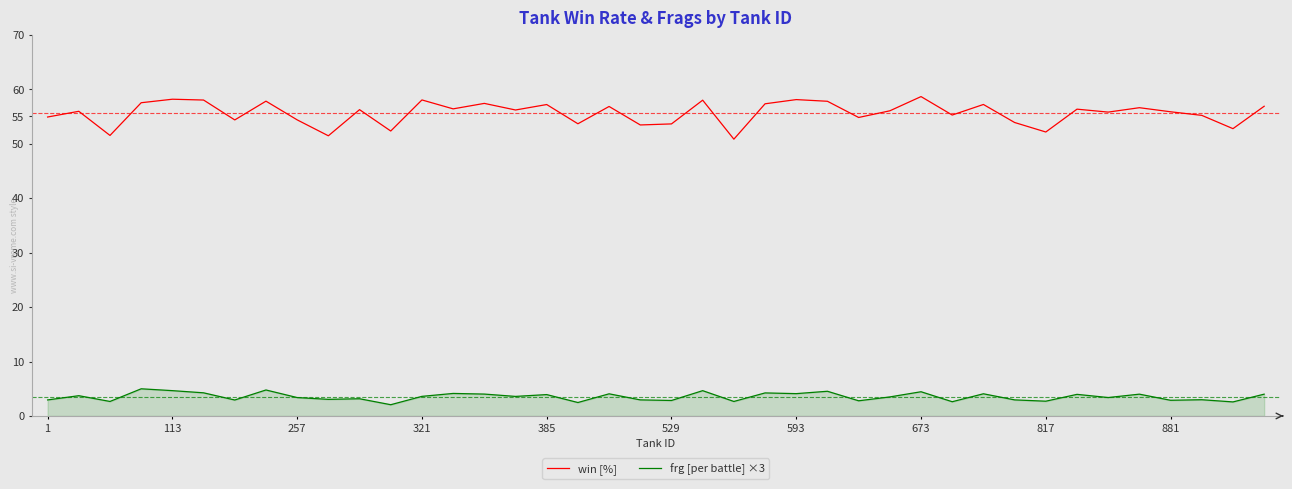

List the series in order of their overall mean, highest first.

win [%], frg [per battle] ×3